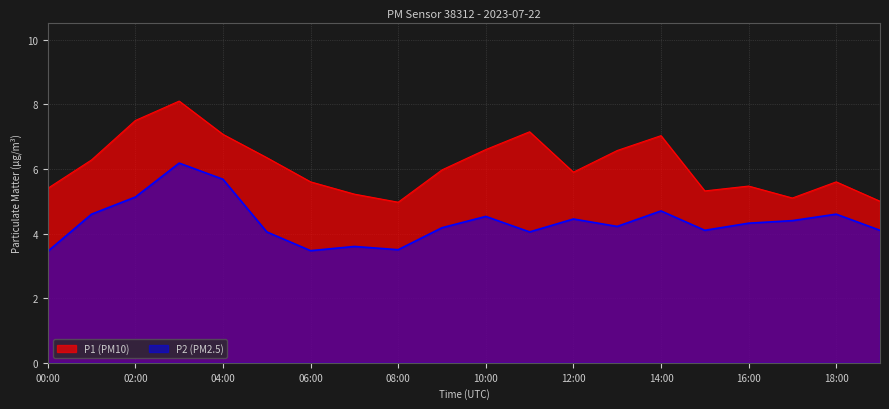

What position from the right is 18:00?

2